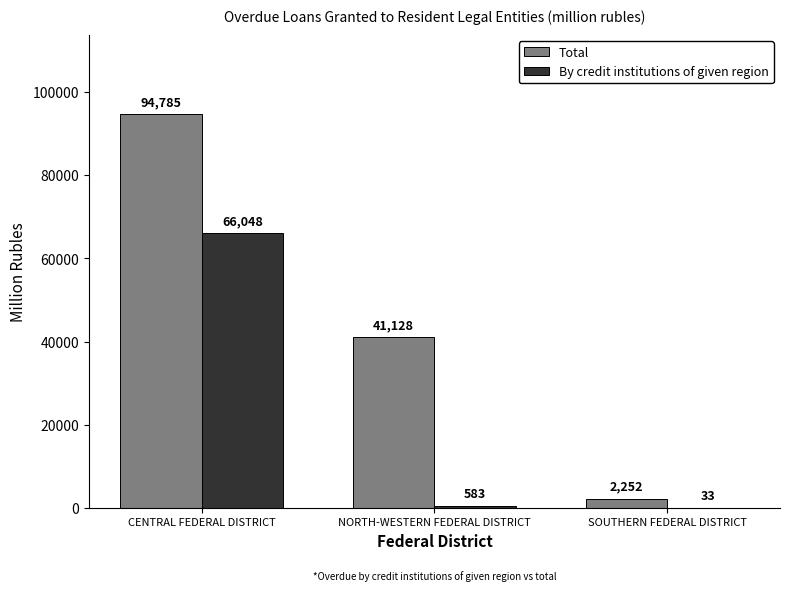

What is the total value across all series at SOUTHERN FEDERAL DISTRICT?

2285